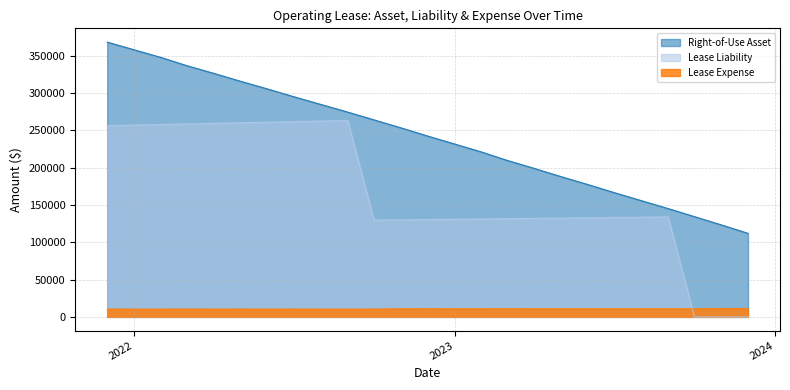

What is the sum of the Lease Liability values at 2023-12-01 and 2022-02-01?

257892.3